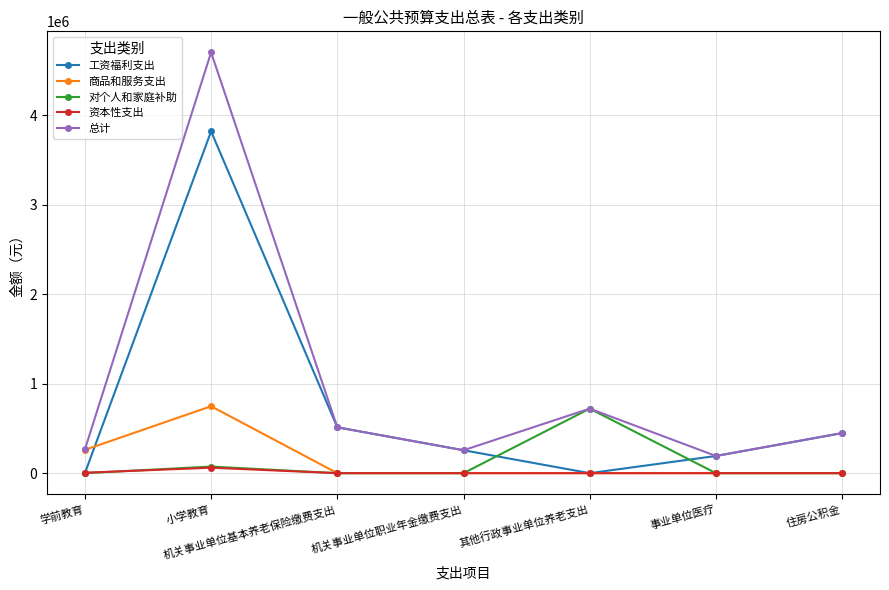

Which category has the highest value across all series?

小学教育